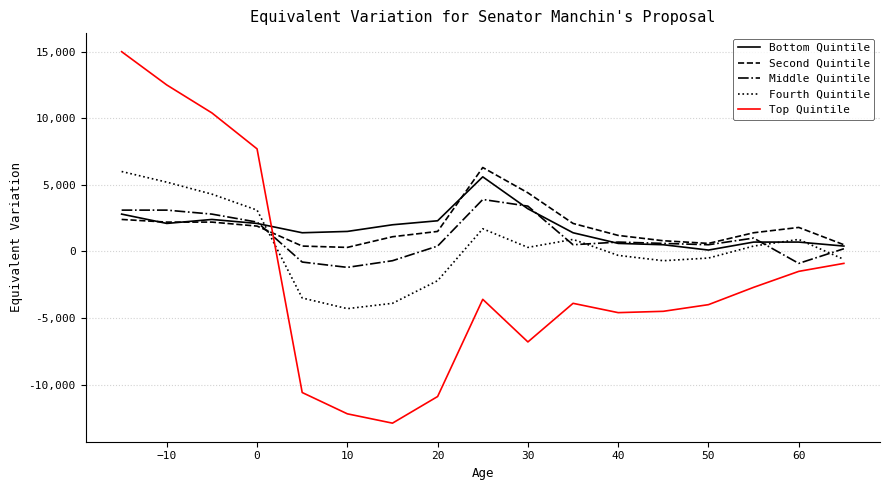

True or false: Bottom Quintile and Top Quintile intersect in this chart.

True